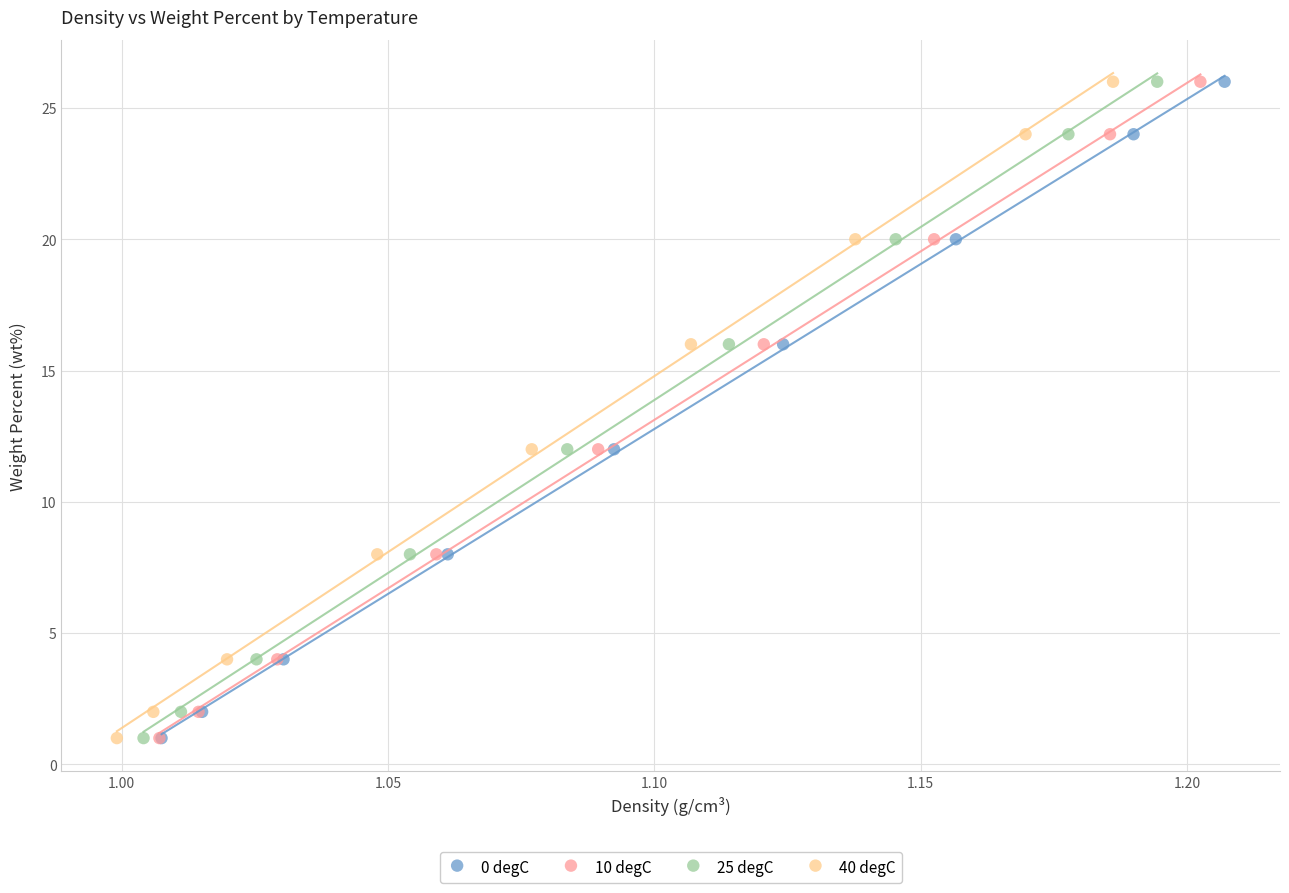

What are all the series names shown in the legend?

0 degC, 10 degC, 25 degC, 40 degC